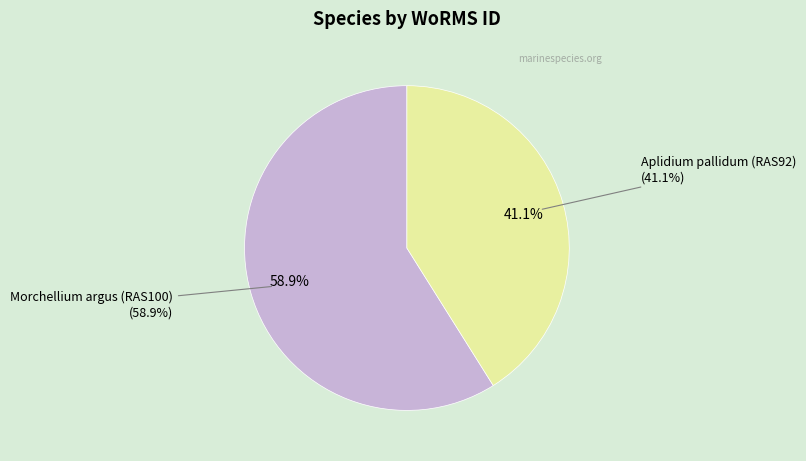

Combined, what portion of the pie is Aplidium pallidum (RAS92) and Morchellium argus (RAS100)?

100.0%